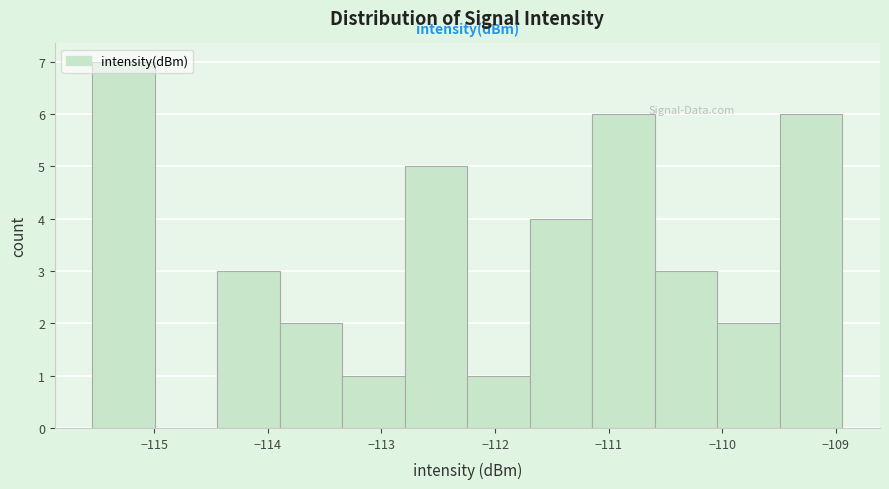

Over which range of the x-axis is the bar tallest?

-115.5 to -115.0